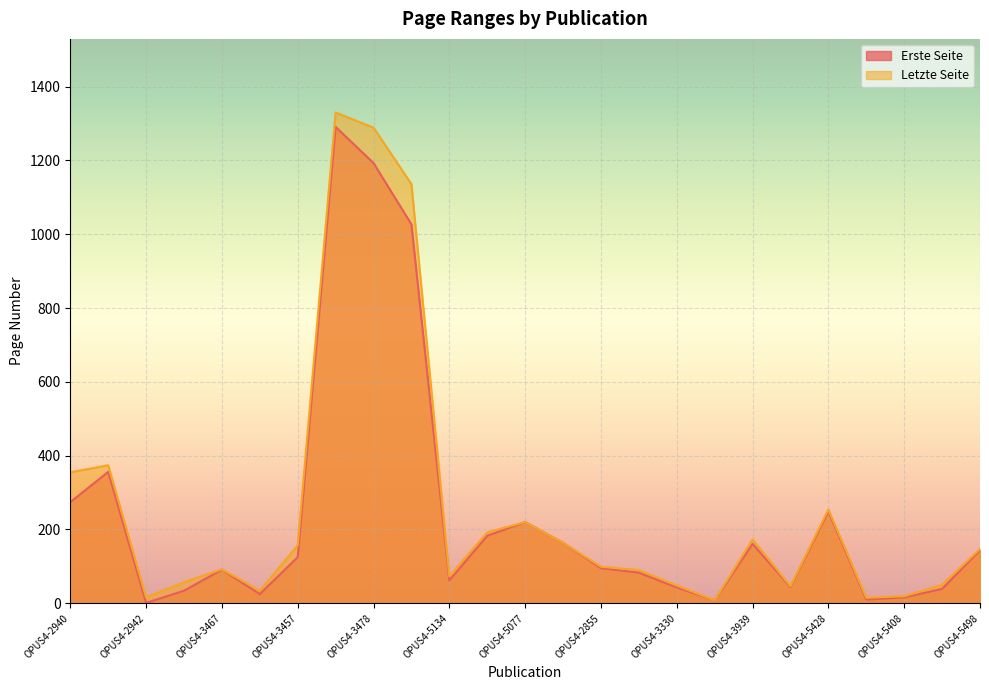

What is the spread (max minus min) of values at OPUS4-5498?

3